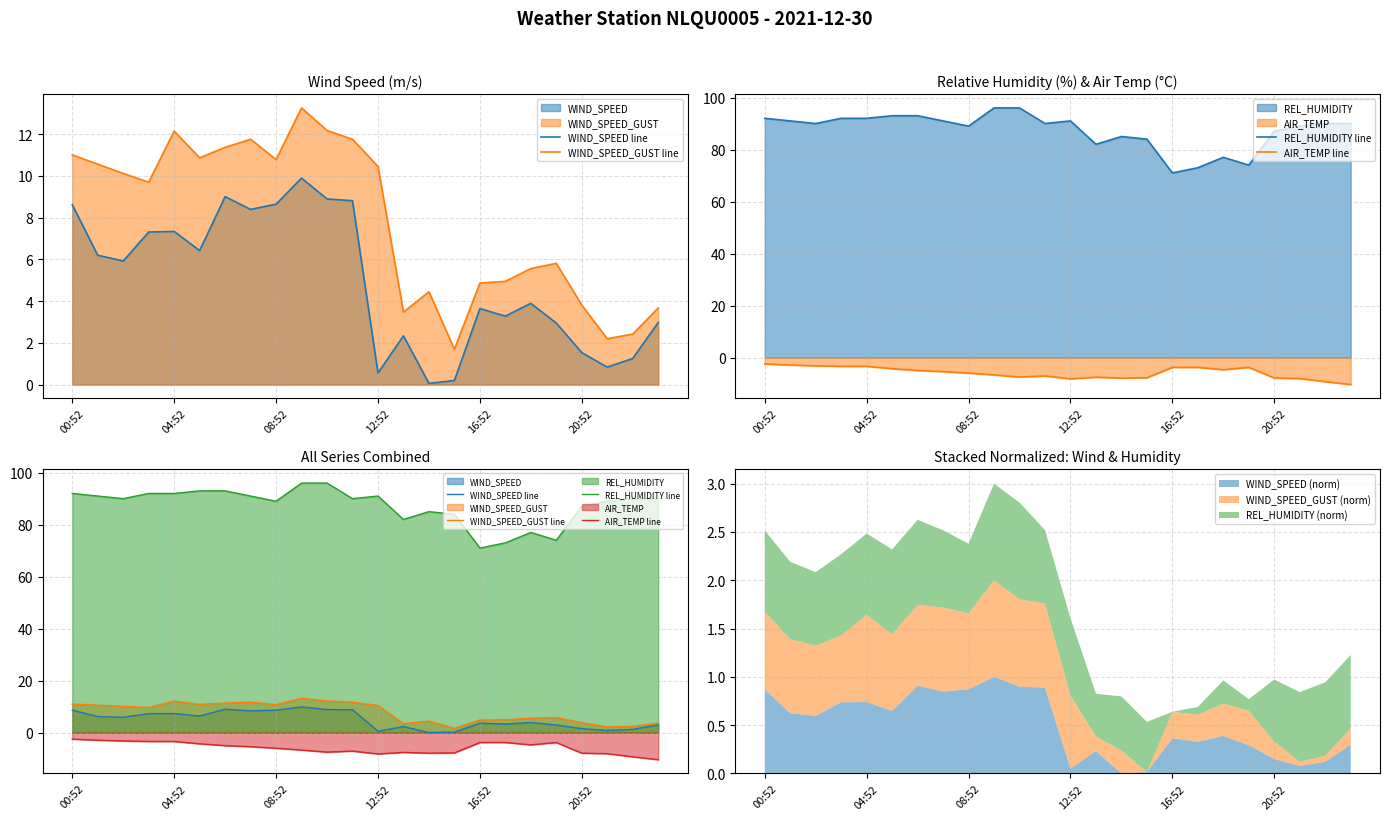

True or false: REL_HUMIDITY line has a value of 73.0 at 17.

True